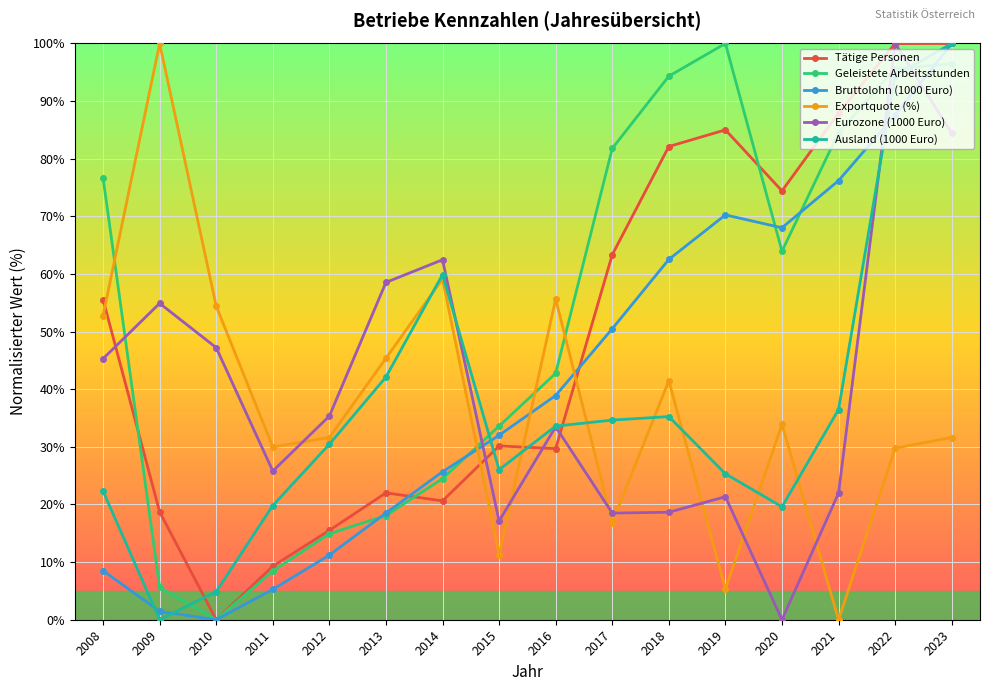

What value does the Ausland (1000 Euro) series have at 2011?

19.8